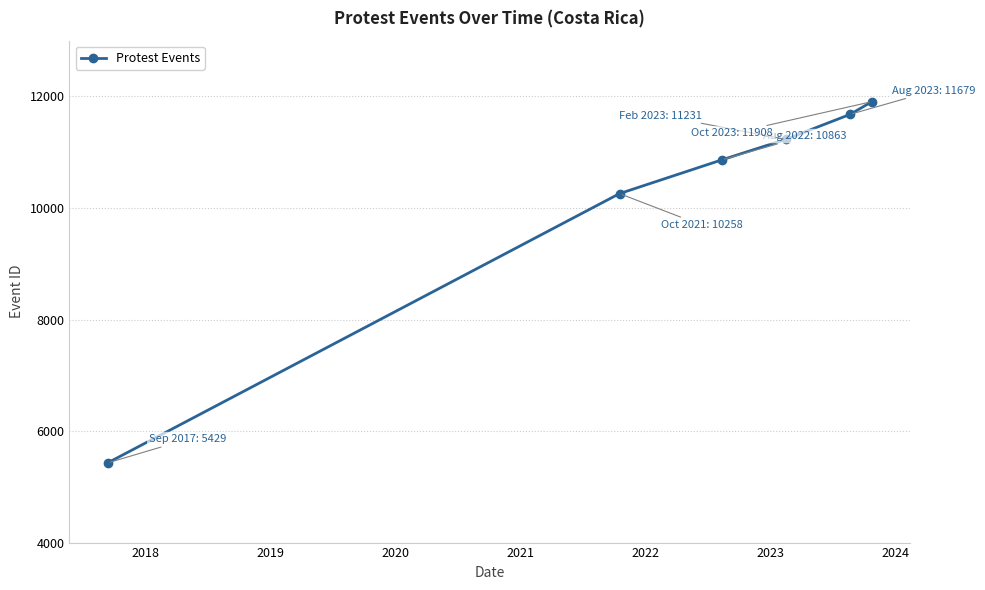

What is the maximum value shown in the chart?

11908